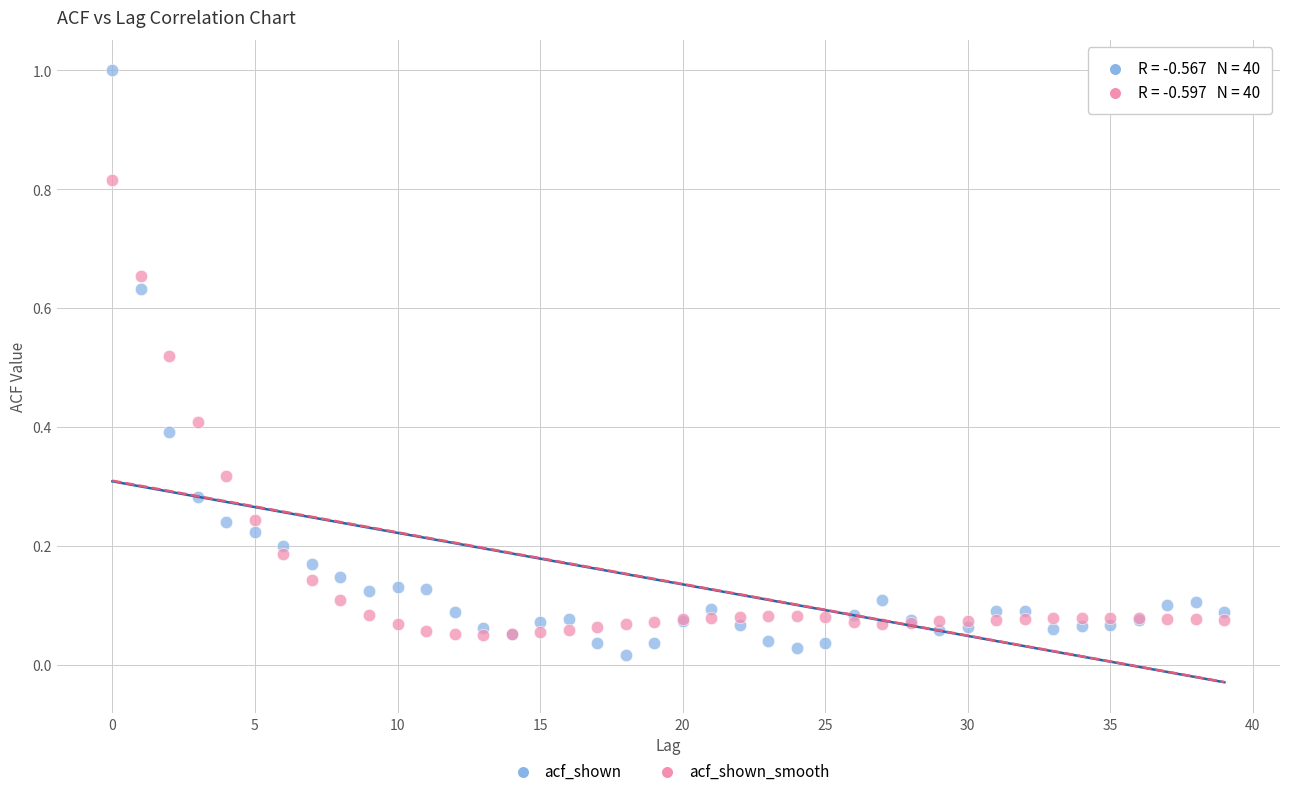

Which series reaches the maximum Y coordinate?

acf_shown